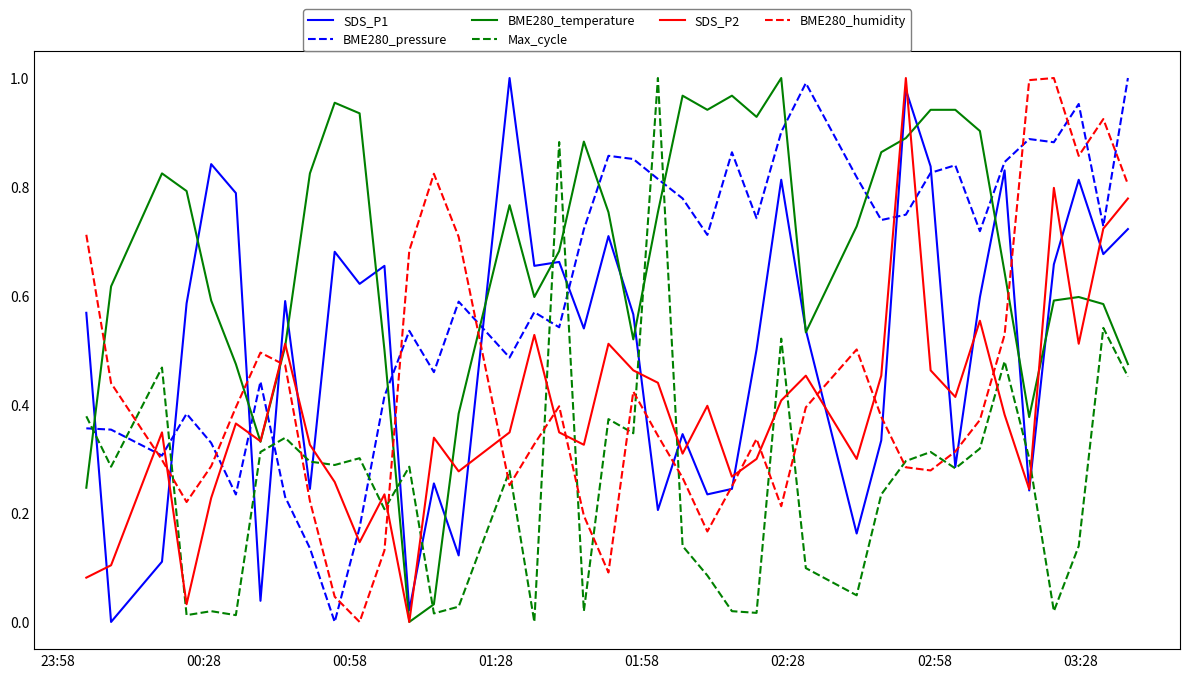

True or false: SDS_P1 and SDS_P2 intersect in this chart.

True